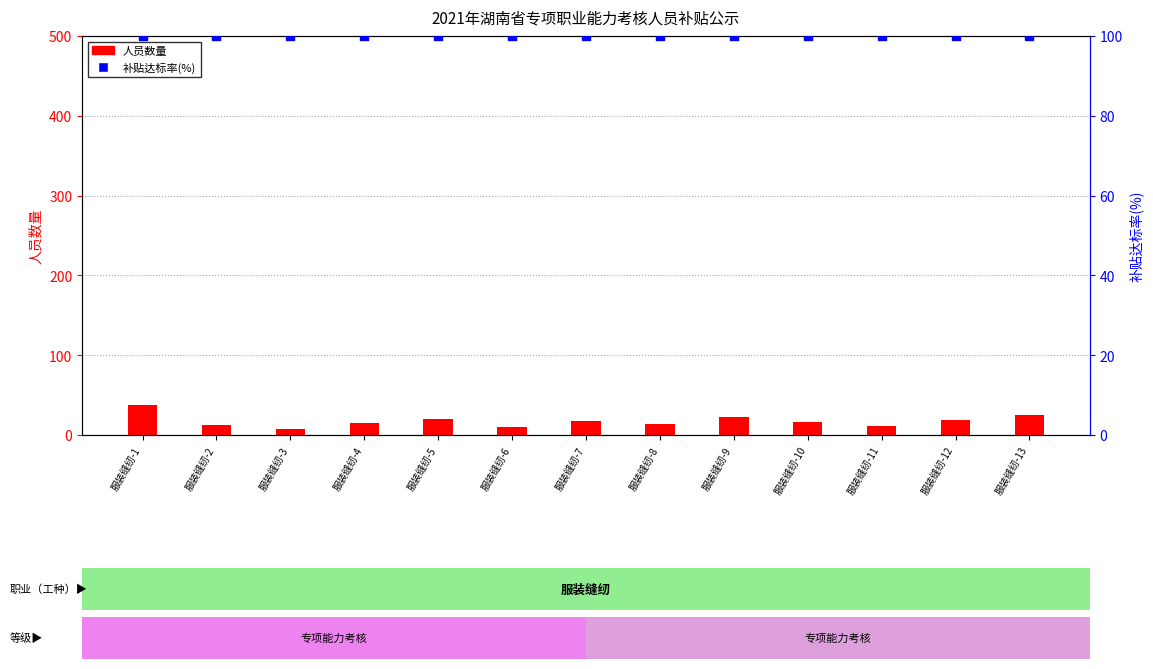

Is the value of 人员数量 at 服装缝纫-7 greater than the value of 补贴达标率(%) at 服装缝纫-8?

No